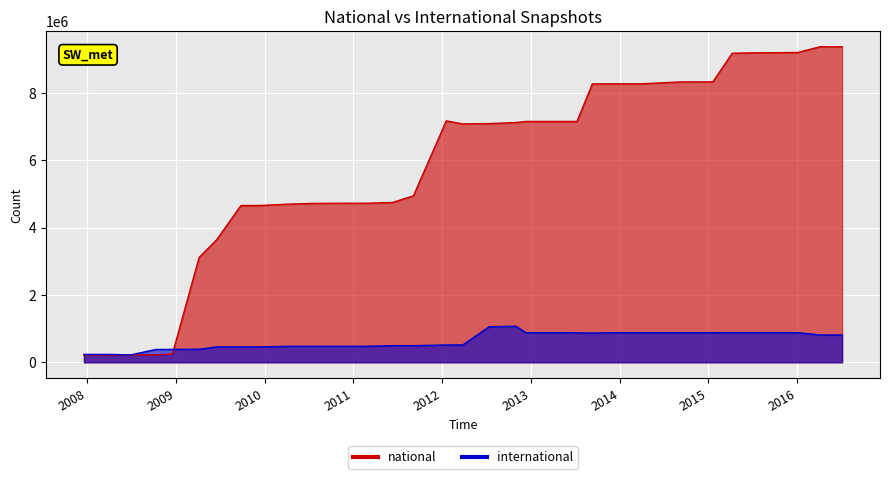

At 2015-07-03, list the series in order from largest to smallest.

national, international